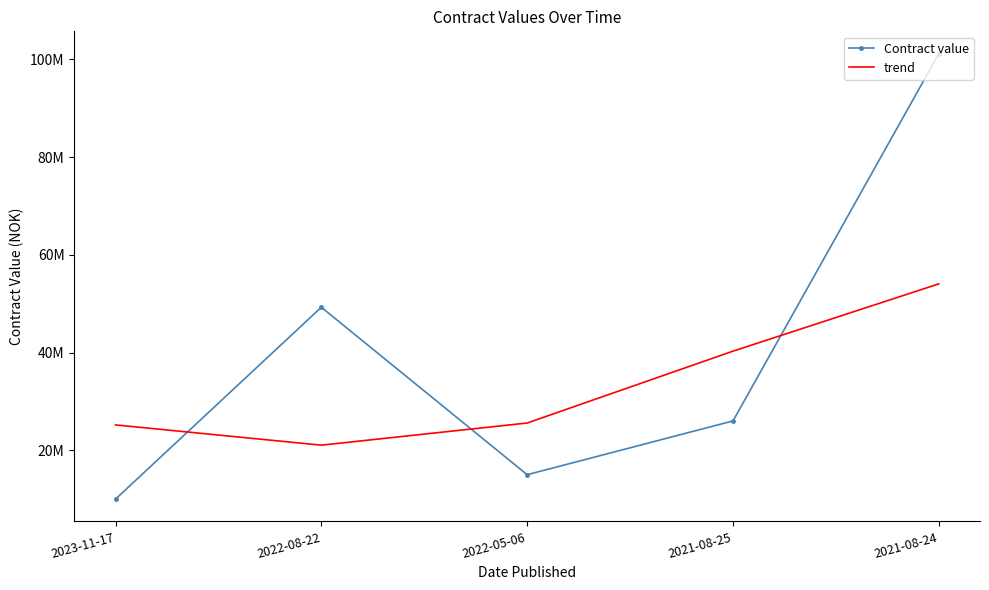

What position from the right is 2023-11-17?

5